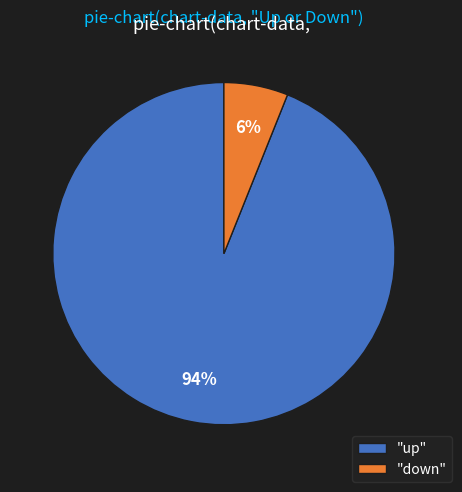

Between "up" and "down", which is larger?

"up"